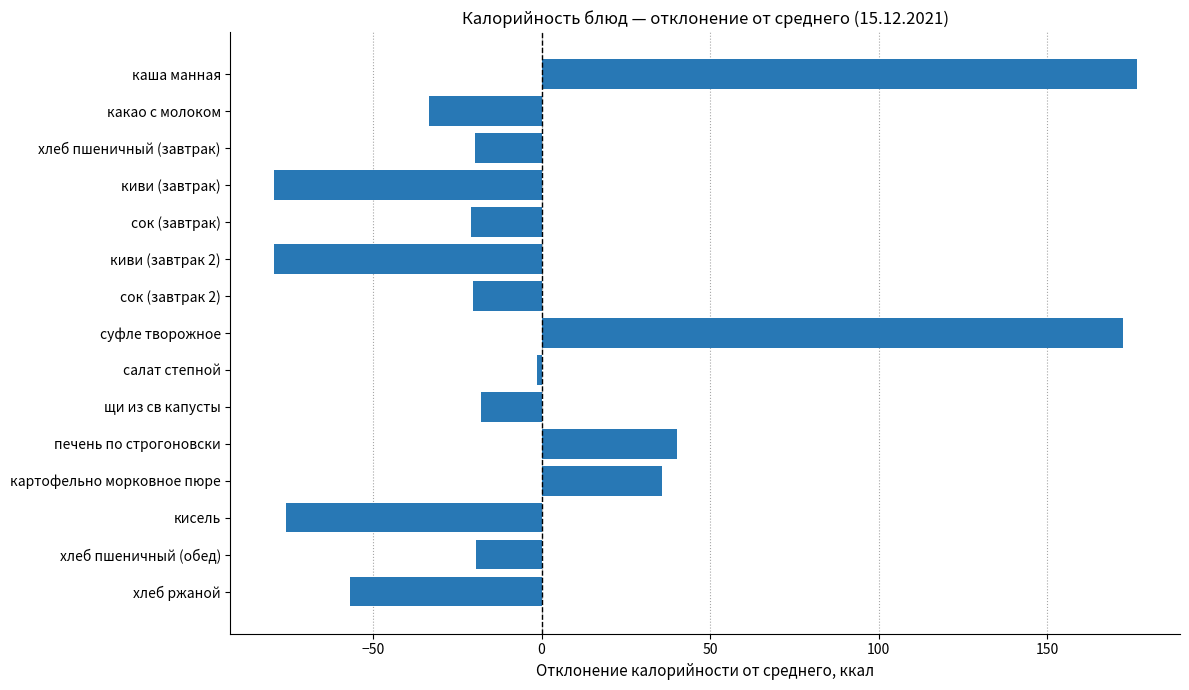

Are the bars grouped side by side (vs. stacked)?

No